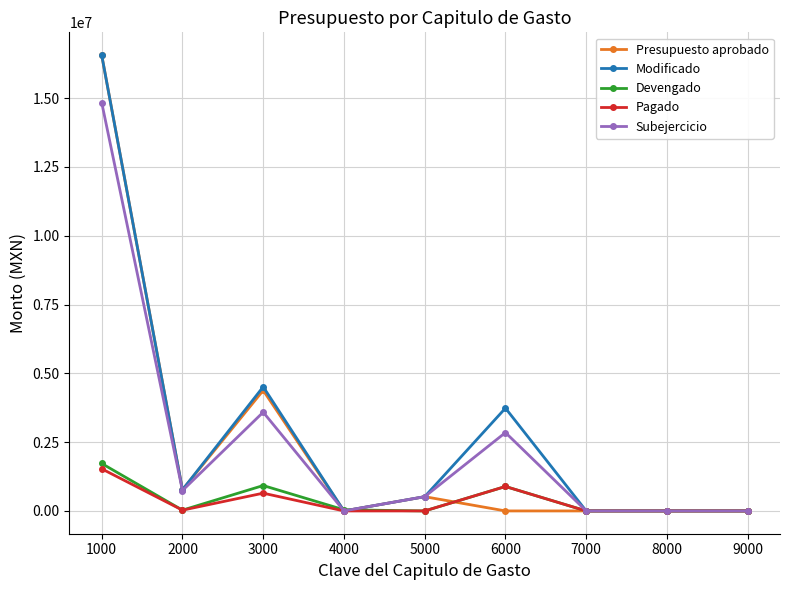

What are all the series names shown in the legend?

Presupuesto aprobado, Modificado, Devengado, Pagado, Subejercicio